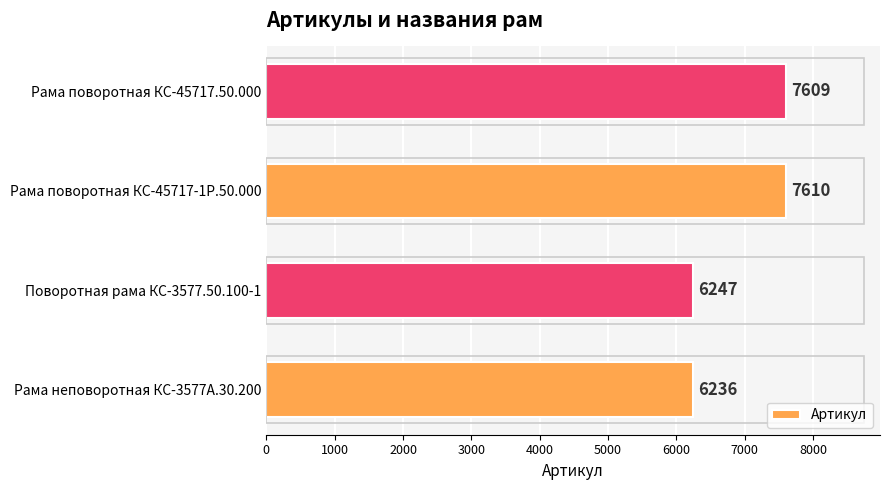

What is the difference between the second highest and second lowest values?

1362